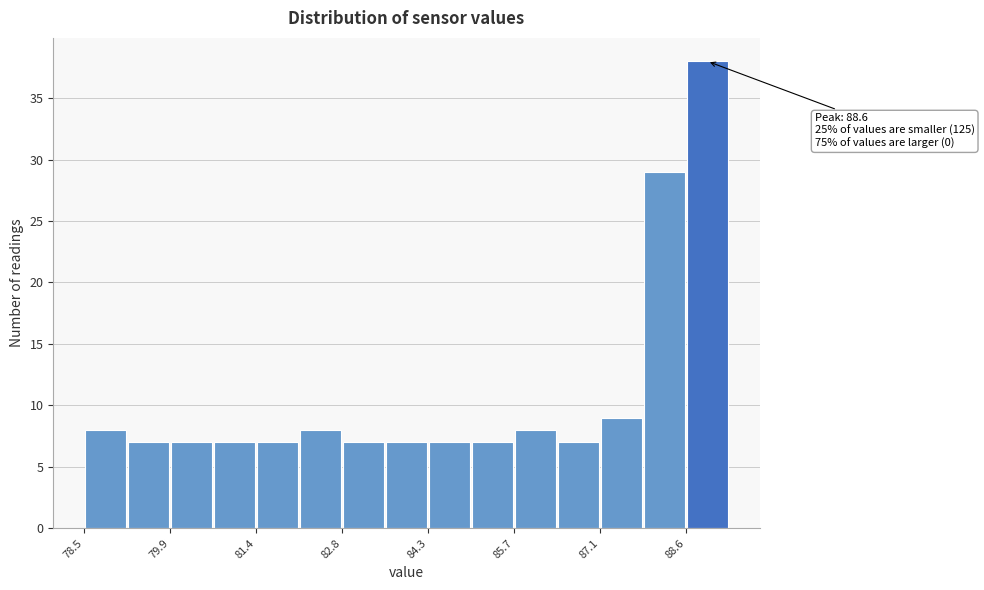

Read against the x-axis, roughly where is the centre of the tallest bar?

89.0